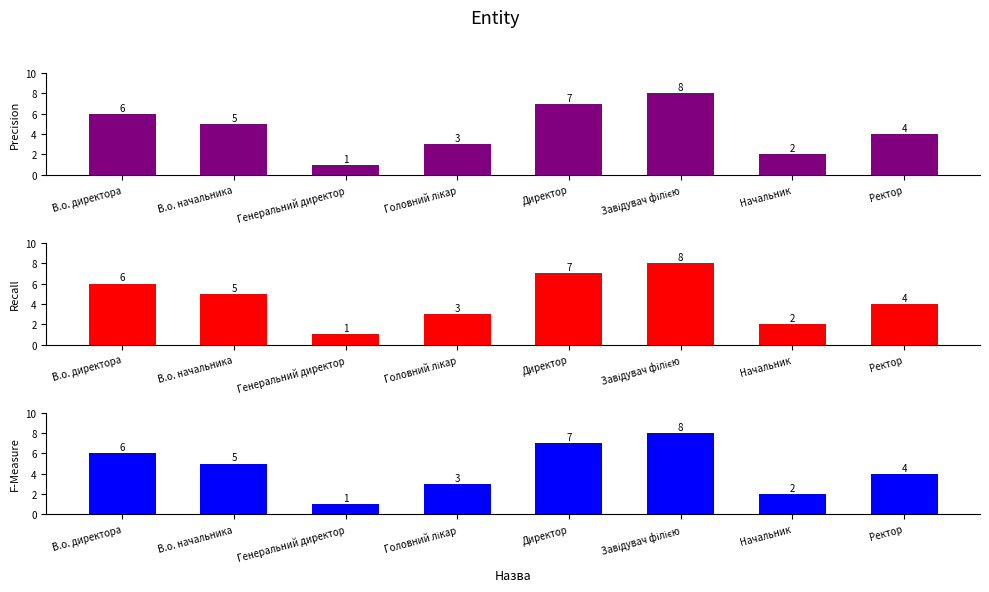

Is it true that the value at Головний лікар is 4?

False